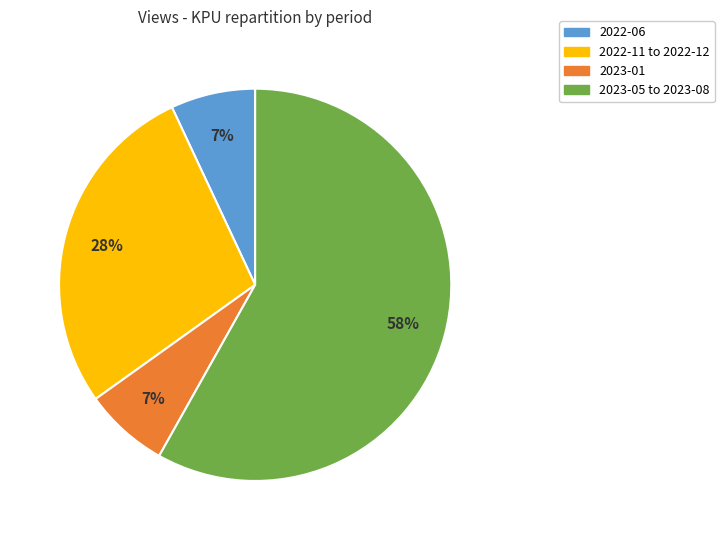

Does any single category account for the majority?

Yes